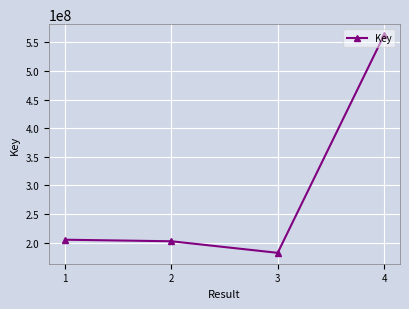

Between 3 and 4, which is larger?

4